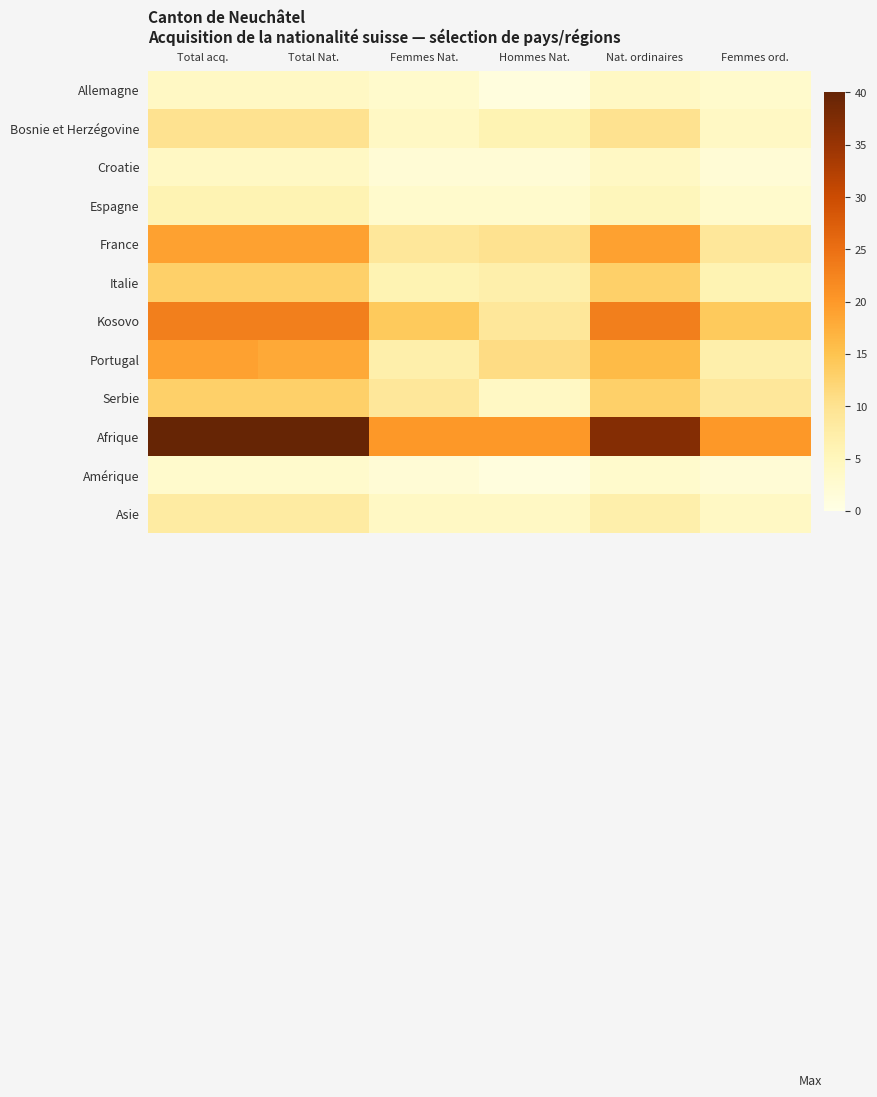

What is the difference between the highest and lowest values at Femmes Nat.?

18